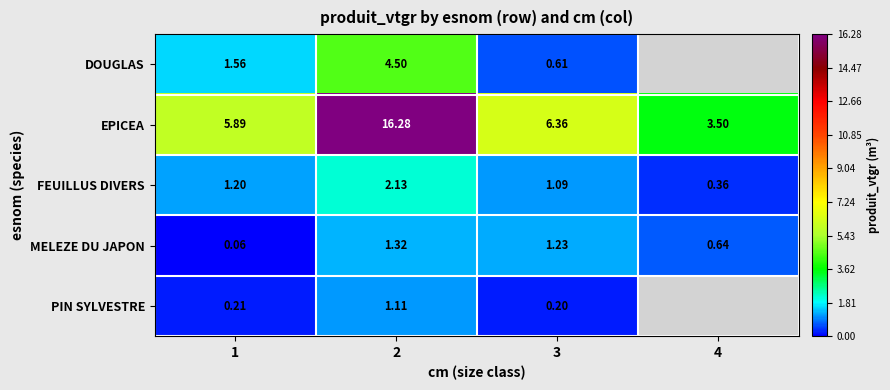

At which category is the sum across all series the highest?

2